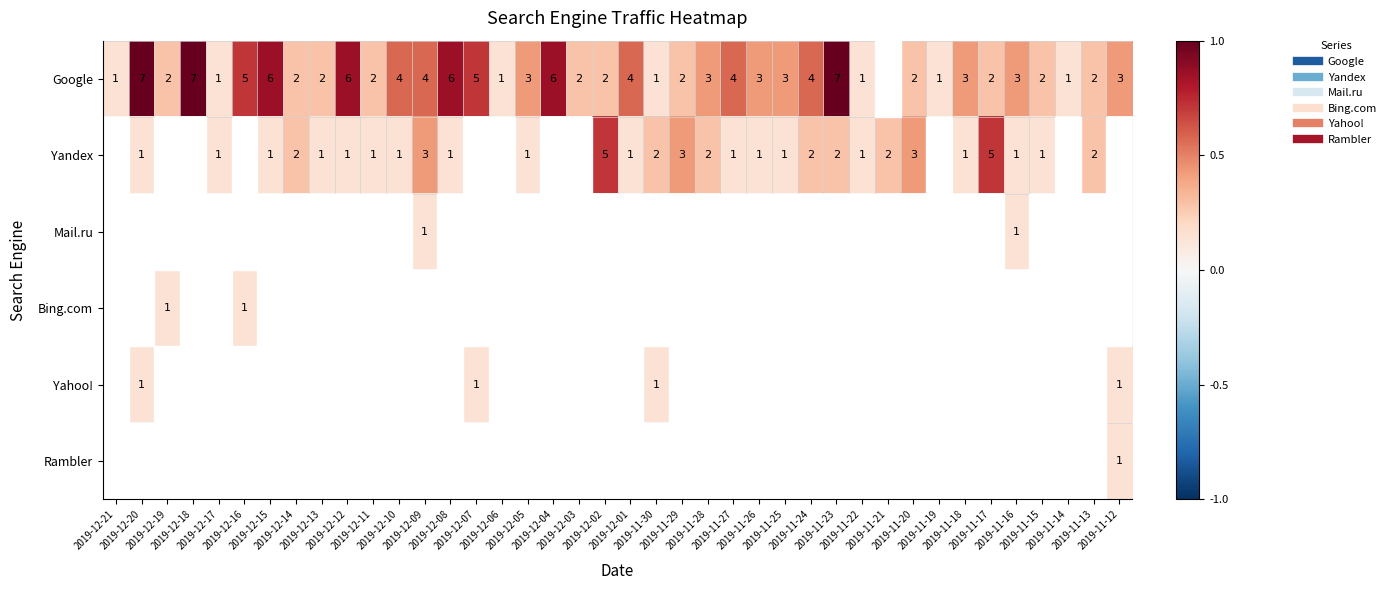

Rank the categories by Mail.ru value from highest to lowest.

2019-12-09, 2019-11-16, 2019-12-21, 2019-12-20, 2019-12-19, 2019-12-18, 2019-12-17, 2019-12-16, 2019-12-15, 2019-12-14, 2019-12-13, 2019-12-12, 2019-12-11, 2019-12-10, 2019-12-08, 2019-12-07, 2019-12-06, 2019-12-05, 2019-12-04, 2019-12-03, 2019-12-02, 2019-12-01, 2019-11-30, 2019-11-29, 2019-11-28, 2019-11-27, 2019-11-26, 2019-11-25, 2019-11-24, 2019-11-23, 2019-11-22, 2019-11-21, 2019-11-20, 2019-11-19, 2019-11-18, 2019-11-17, 2019-11-15, 2019-11-14, 2019-11-13, 2019-11-12